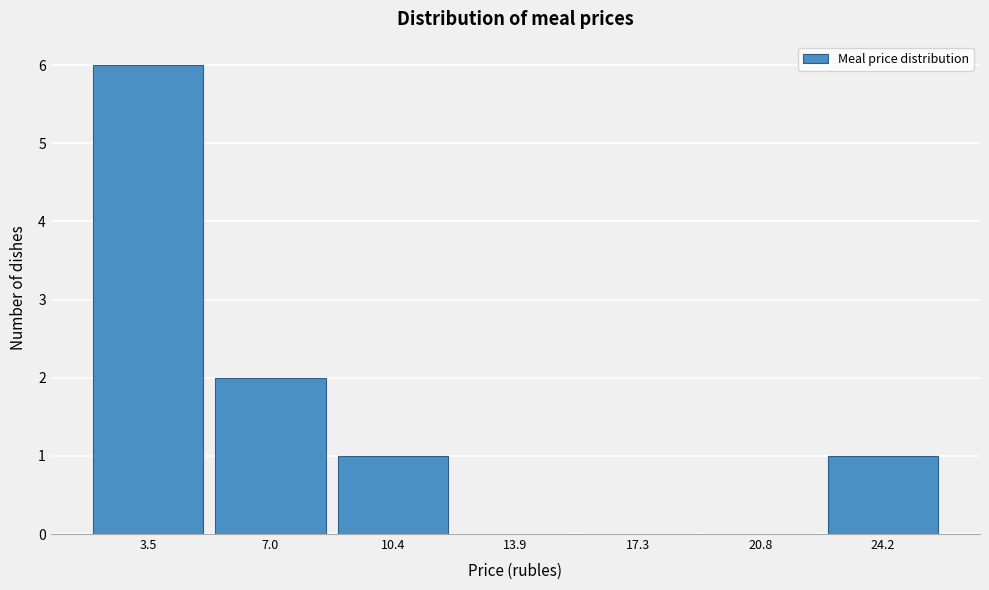

Reading left to right, list every bar in this chart as the range it spans on the x-axis followed by its height. Neither the bar edges nor the heights are printed on the chart, so give them approximately, as read against the axes.

2.0 to 5.0: 6
5.0 to 8.5: 2
8.5 to 12.0: 1
12.0 to 15.5: 0
15.5 to 19.0: 0
19.0 to 22.5: 0
22.5 to 26.0: 1